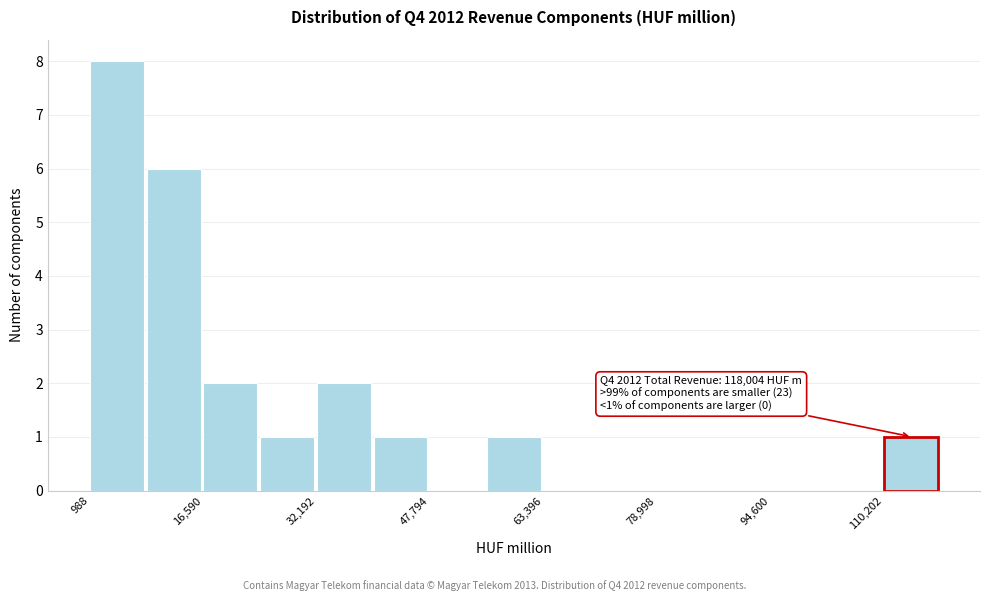

Read against the x-axis, roughly where is the centre of the tallest bar?

4000